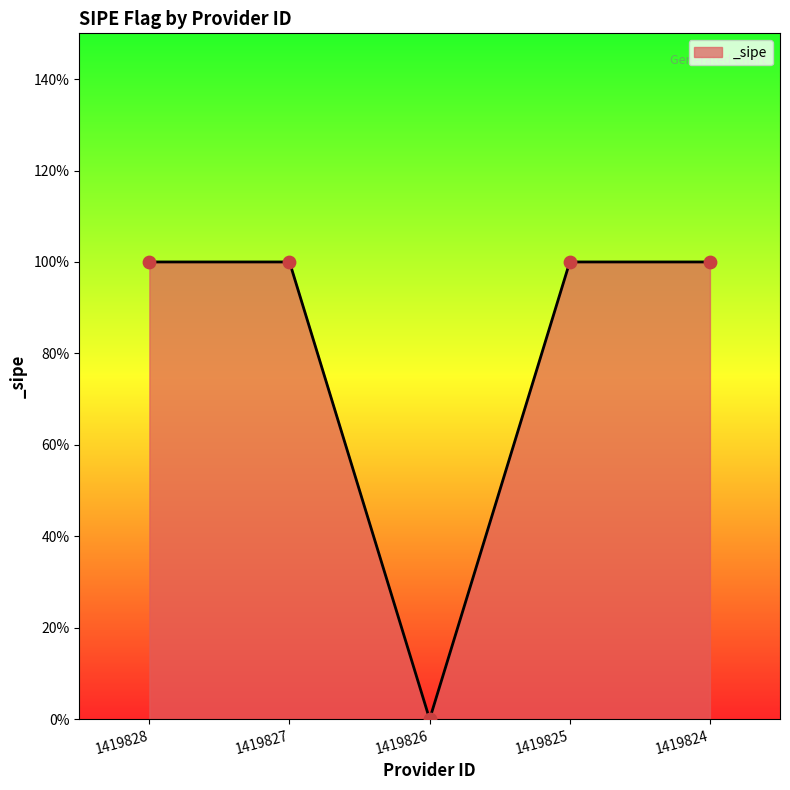

Which has a higher value, 1419827 or 1419824?

1419827